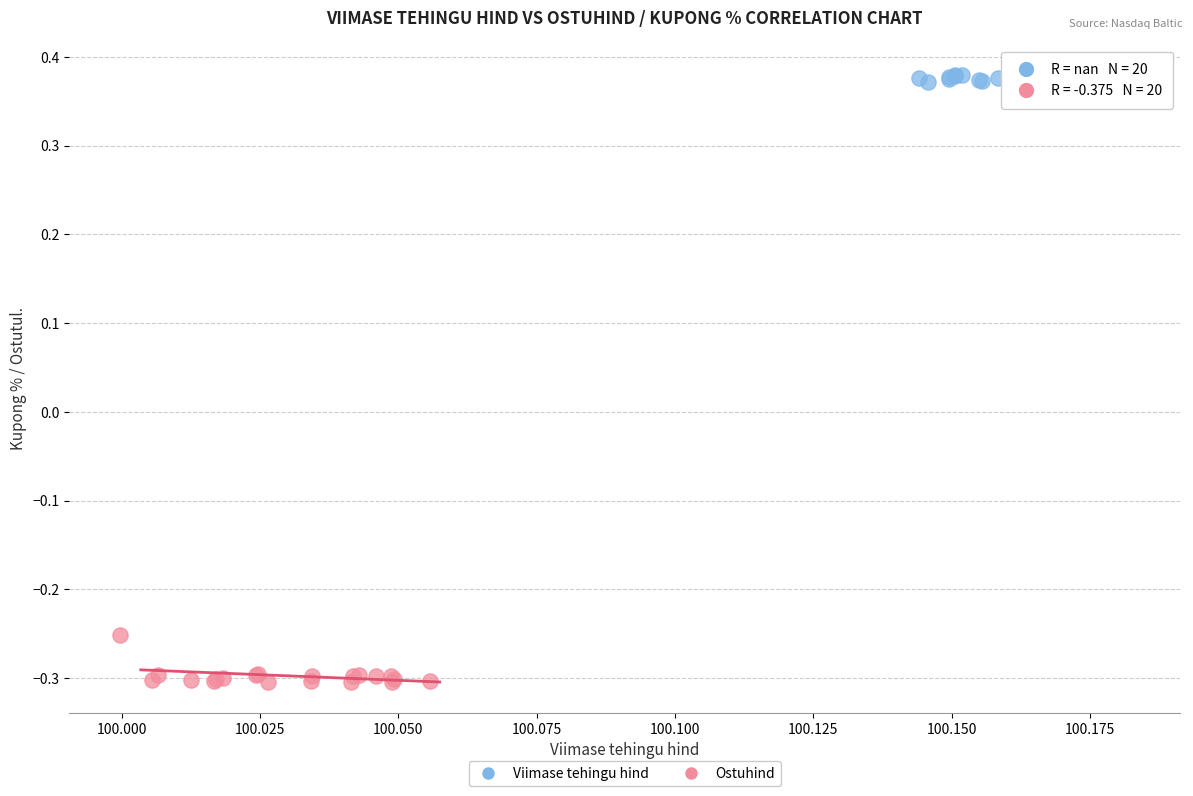

Which series contains the highest Y value?

Viimase tehingu hind